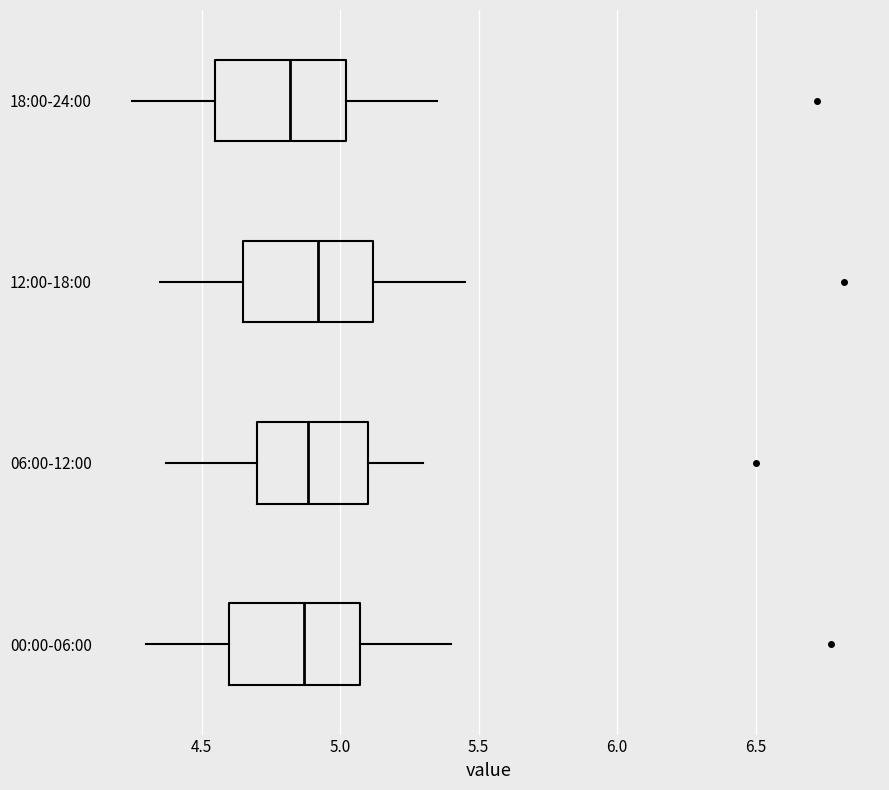

Reading bottom to top, transcribe this box plot: for each box, give where its median line is, the range the box spans, and where its two whiskers end, as read against the x-axis. The values are not printed on the chart, so give them approximately, as read against the axis.

00:00-06:00: median 4.85, box 4.60 to 5.05, whiskers 4.30 to 5.40
06:00-12:00: median 4.90, box 4.70 to 5.10, whiskers 4.35 to 5.30
12:00-18:00: median 4.90, box 4.65 to 5.10, whiskers 4.35 to 5.45
18:00-24:00: median 4.80, box 4.55 to 5.00, whiskers 4.25 to 5.35